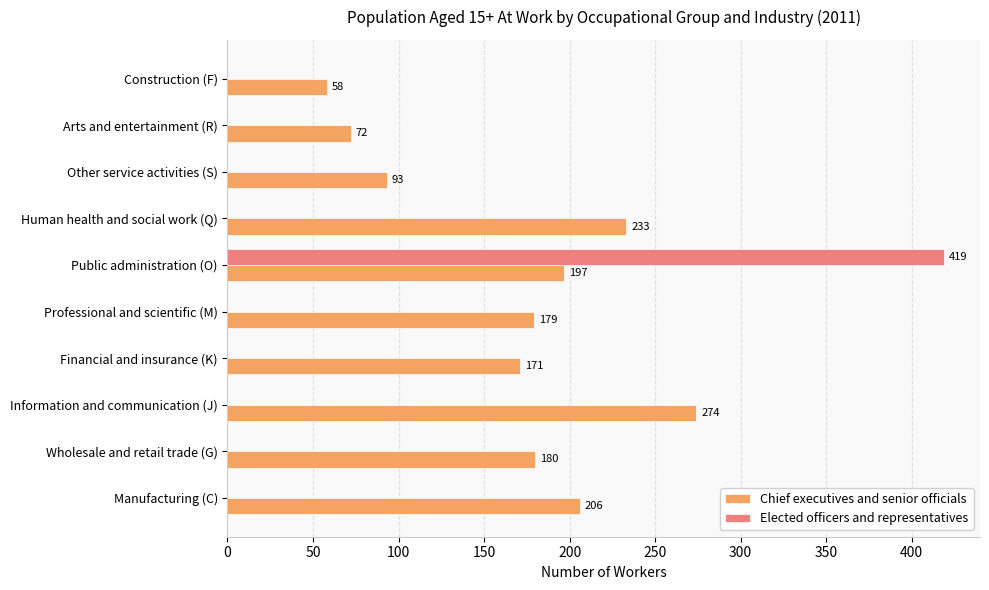

How many distinct data groups are displayed?

2